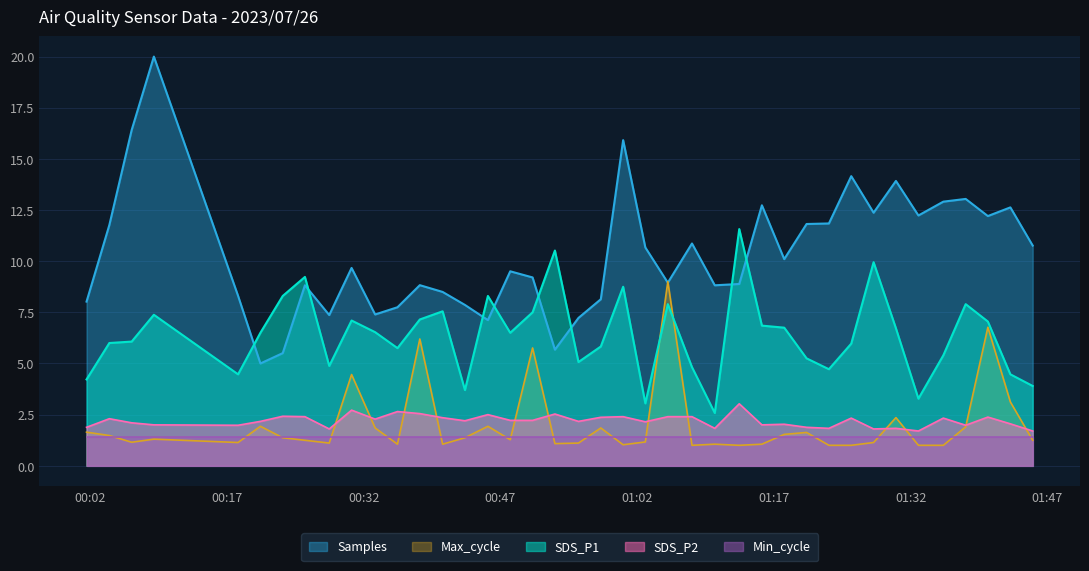

What are all the series names shown in the legend?

Samples, Max_cycle, SDS_P1, SDS_P2, Min_cycle